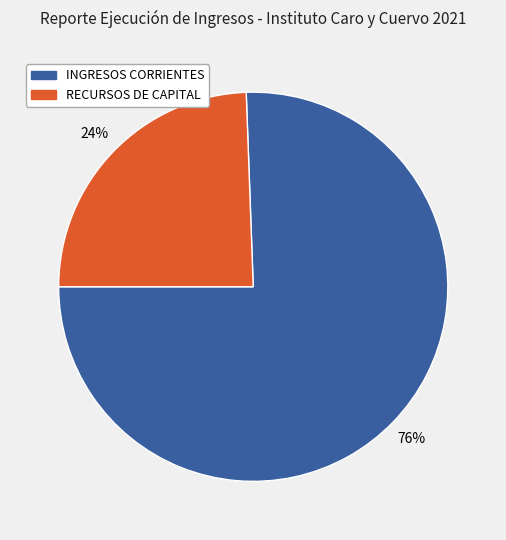

Approximately how many times larger is the value at RECURSOS DE CAPITAL compared to INGRESOS CORRIENTES?

0.3